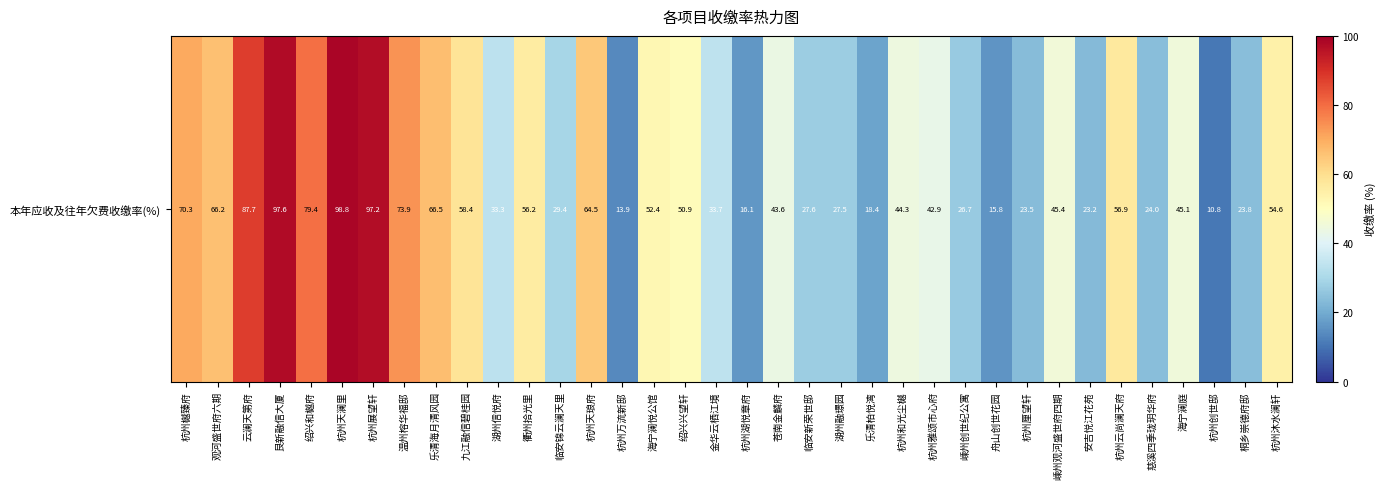

Is it true that the value at 杭州沐水澜轩 is 54.6?

True